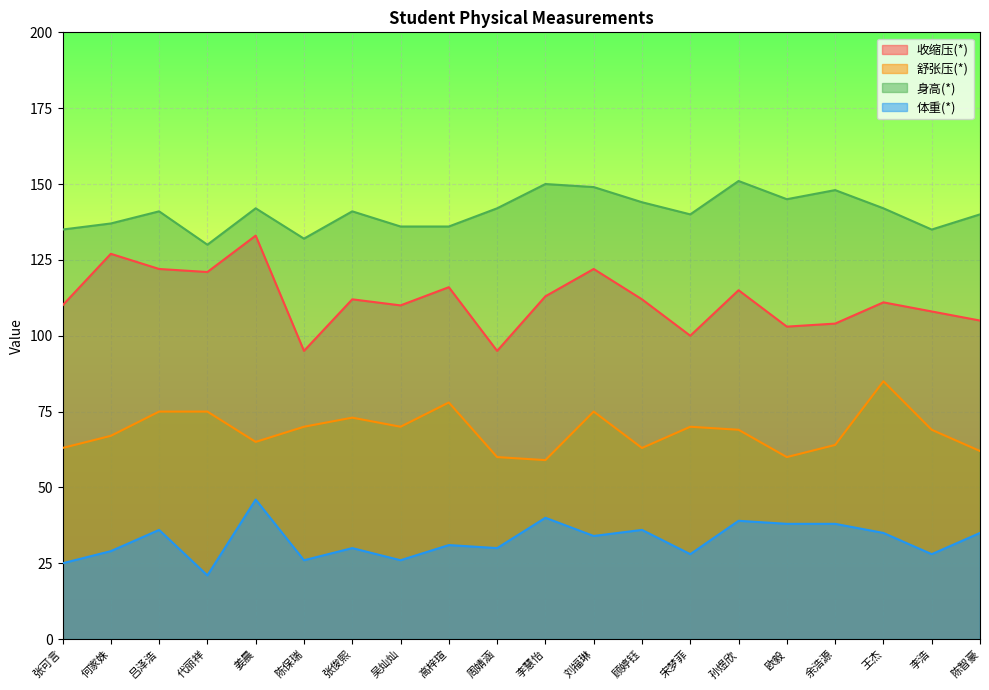

What is the label of the 13th point from the right?

吴灿灿